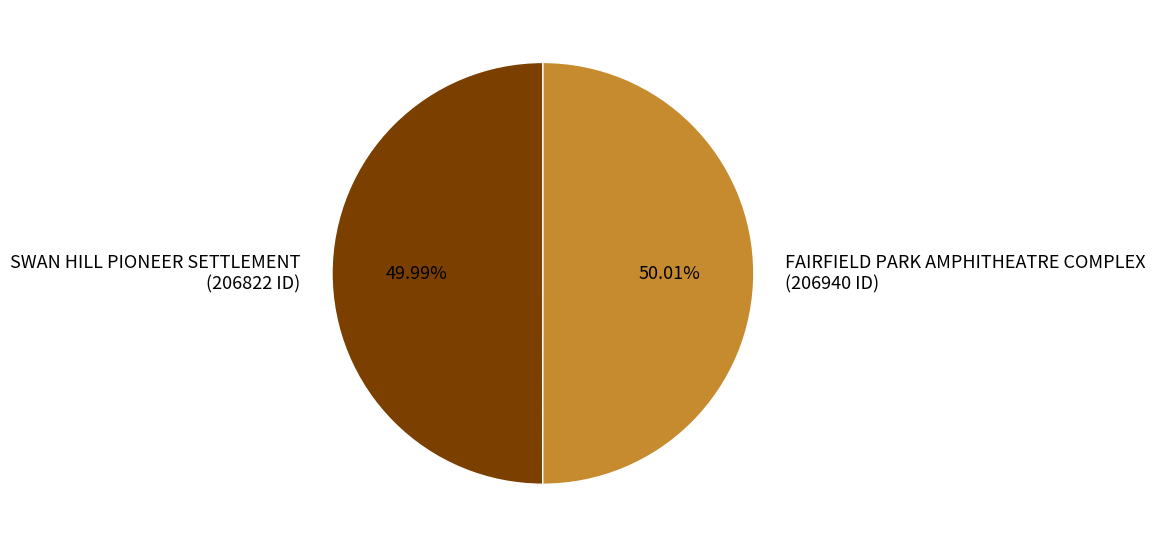

Is the sum of FAIRFIELD PARK AMPHITHEATRE COMPLEX (206940 ID) and SWAN HILL PIONEER SETTLEMENT (206822 ID) greater than half?

Yes